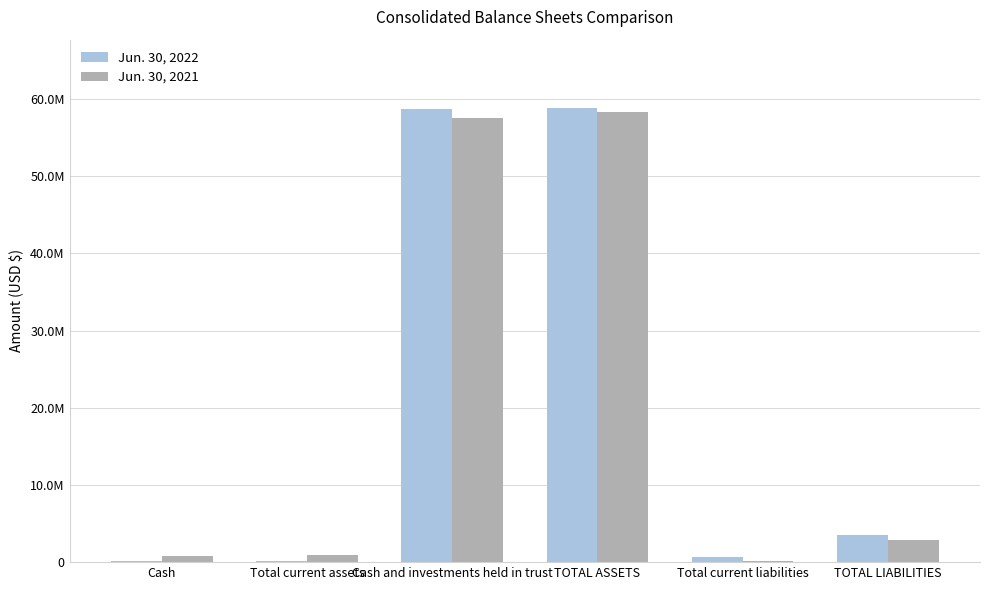

Are the bars horizontal?

No